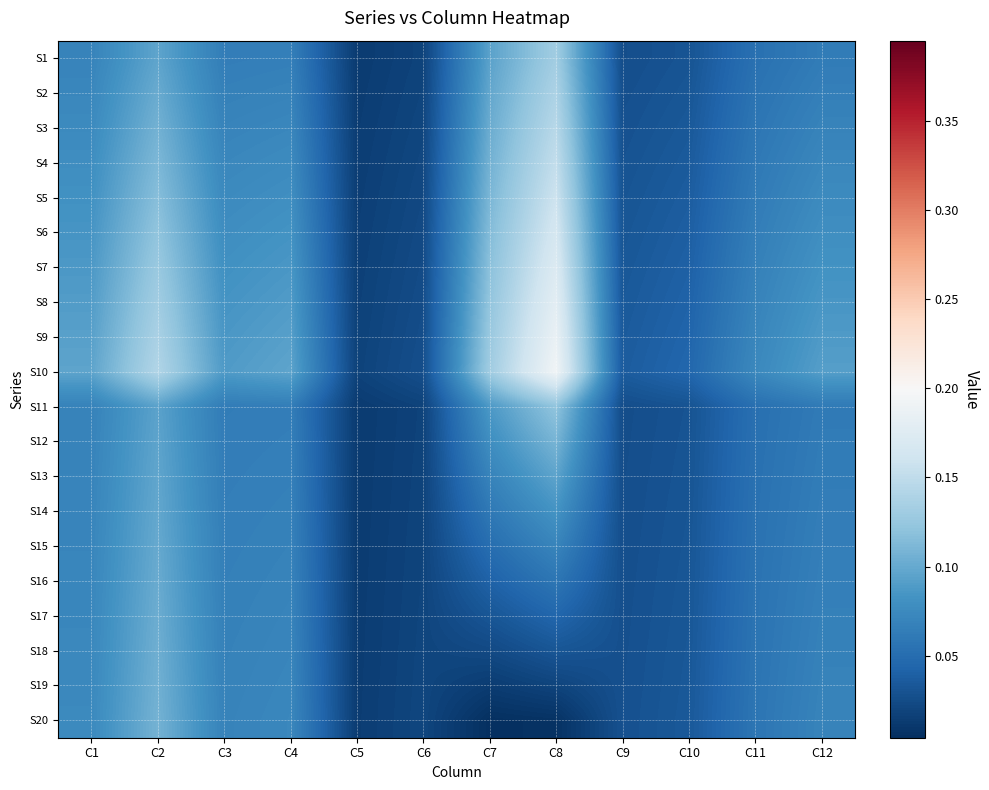

Which label corresponds to the largest value in the chart?

C8